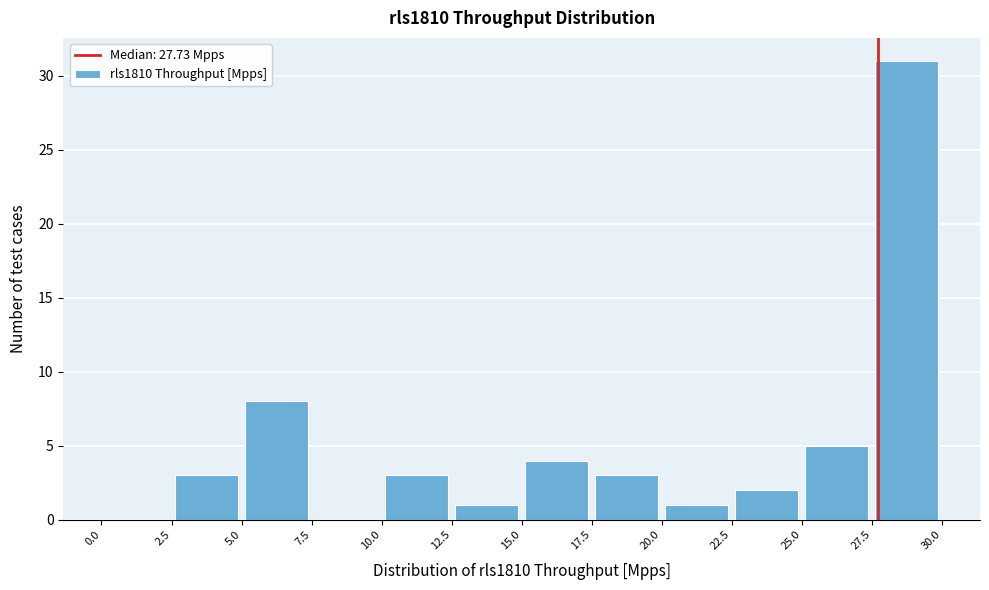

Reading left to right, transcribe this chart: for each bar, give the range it covers on the x-axis and its height. The values are not printed on the chart, so give them approximately, as read against the axis.

0.0 to 2.5: 0
2.5 to 5.0: 3
5.0 to 7.5: 8
7.5 to 10.0: 0
10.0 to 12.5: 3
12.5 to 15.0: 1
15.0 to 17.5: 4
17.5 to 20.0: 3
20.0 to 22.5: 1
22.5 to 25.0: 2
25.0 to 27.5: 5
27.5 to 30.0: 31